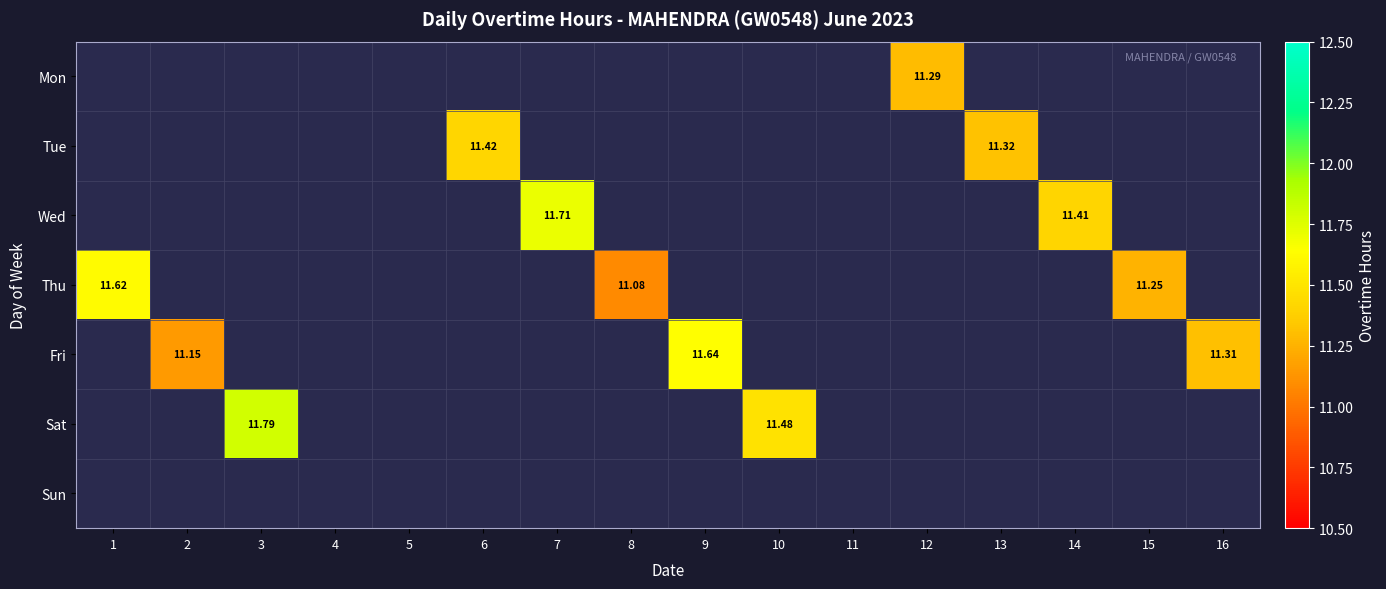

Between 10 and 9, which is larger?

9